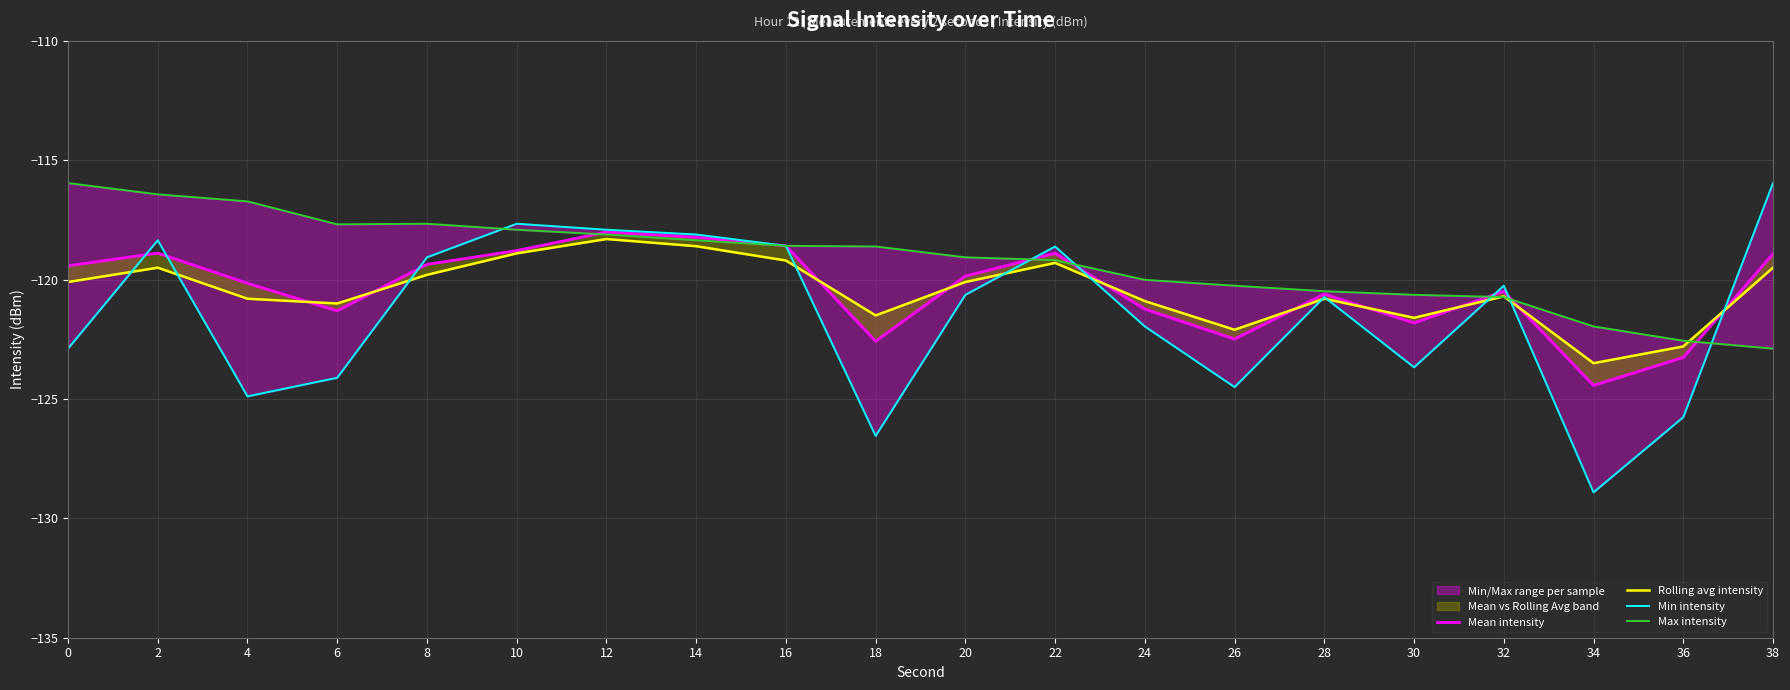

Reading right to left, what are all the values shown in this chart?

Mean intensity: 38=-118.9	36=-123.3	34=-124.4	32=-120.5	30=-121.8	28=-120.6	26=-122.5	24=-121.2	22=-118.9	20=-119.9	18=-122.6	16=-118.6	14=-118.2	12=-118.0	10=-118.8	8=-119.4	6=-121.3	4=-120.2	2=-118.9	0=-119.4
Rolling avg intensity: 38=-119.5	36=-122.8	34=-123.5	32=-120.7	30=-121.6	28=-120.8	26=-122.1	24=-120.9	22=-119.3	20=-120.1	18=-121.5	16=-119.2	14=-118.6	12=-118.3	10=-118.9	8=-119.8	6=-121.0	4=-120.8	2=-119.5	0=-120.1
Min intensity: 38=-116.0	36=-125.8	34=-128.9	32=-120.3	30=-123.7	28=-120.7	26=-124.5	24=-122.0	22=-118.6	20=-120.6	18=-126.5	16=-118.6	14=-118.1	12=-117.9	10=-117.7	8=-119.1	6=-124.1	4=-124.9	2=-118.4	0=-122.9
Max intensity: 38=-122.9	36=-122.6	34=-122.0	32=-120.7	30=-120.6	28=-120.5	26=-120.3	24=-120.0	22=-119.2	20=-119.1	18=-118.6	16=-118.6	14=-118.4	12=-118.1	10=-117.9	8=-117.7	6=-117.7	4=-116.7	2=-116.4	0=-116.0